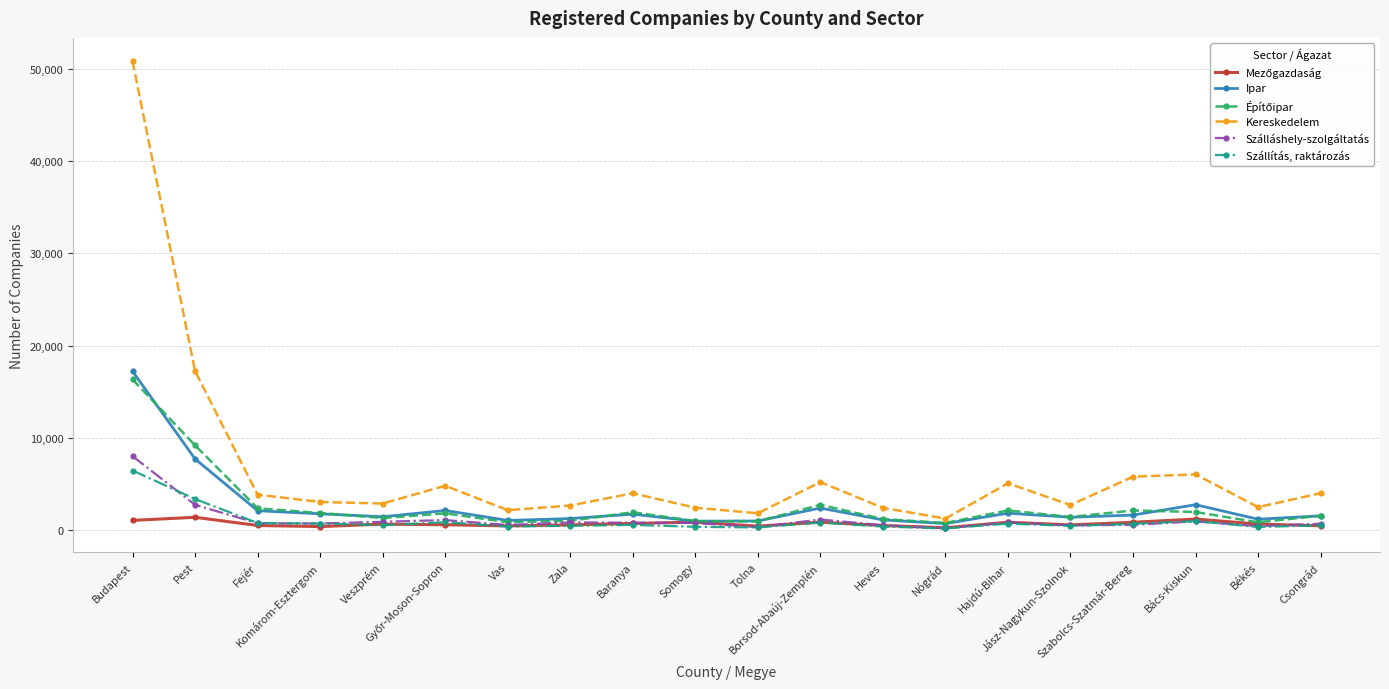

What is the lowest value of the Kereskedelem series?

1264